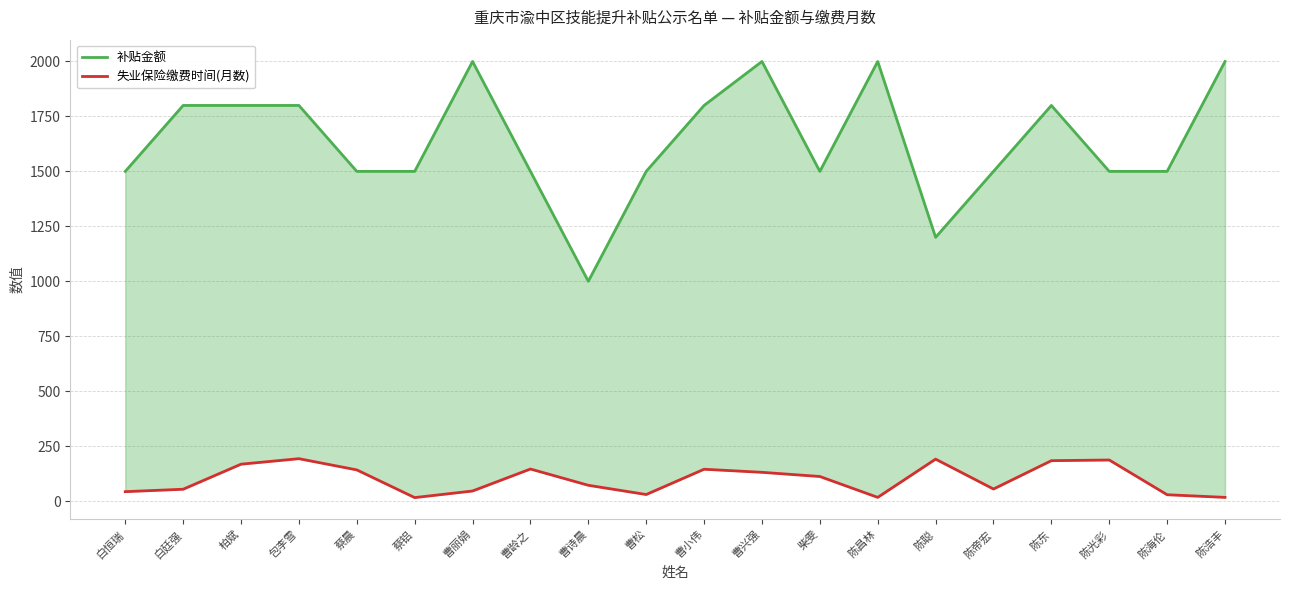

Is it true that 失业保险缴费时间(月数) equals 17 at 陈浩丰?

True